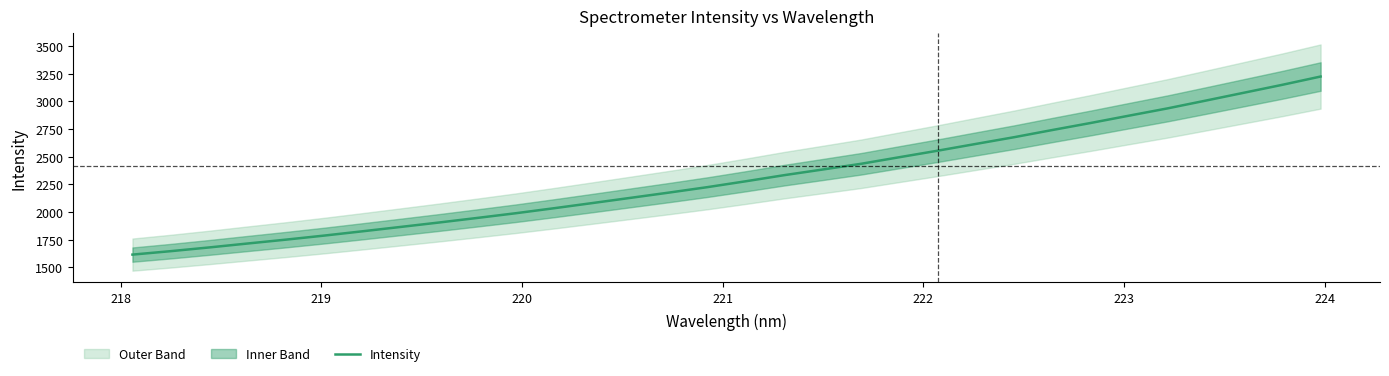

What is the minimum value for Intensity?

1614.5